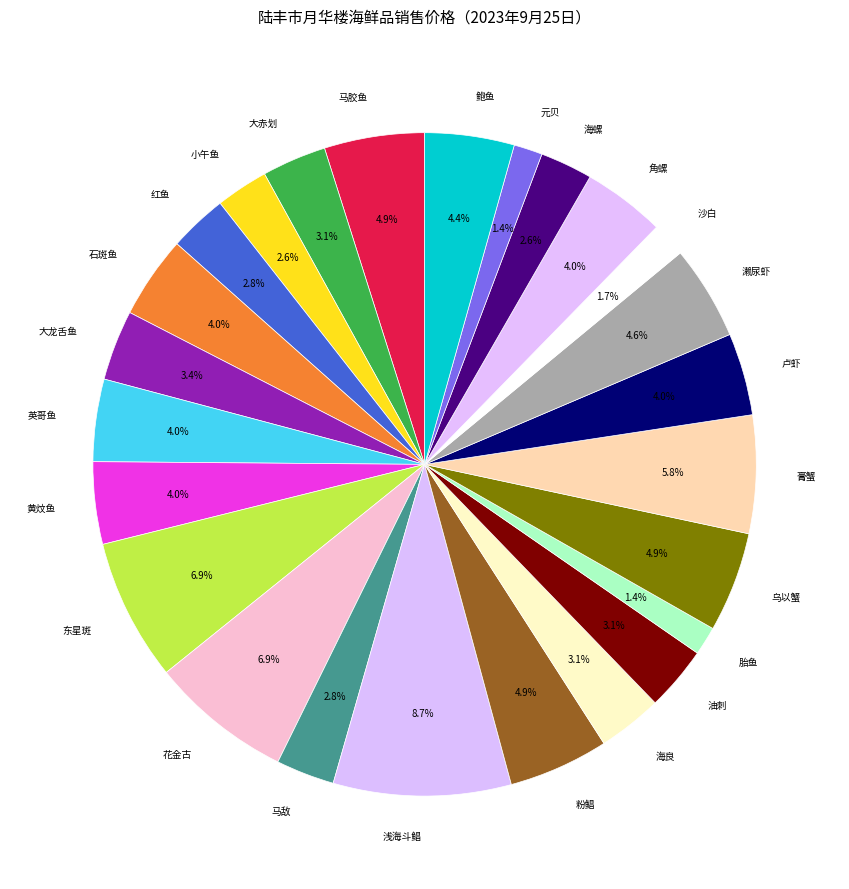

To the nearest percent, what is the average slice percentage?

4%